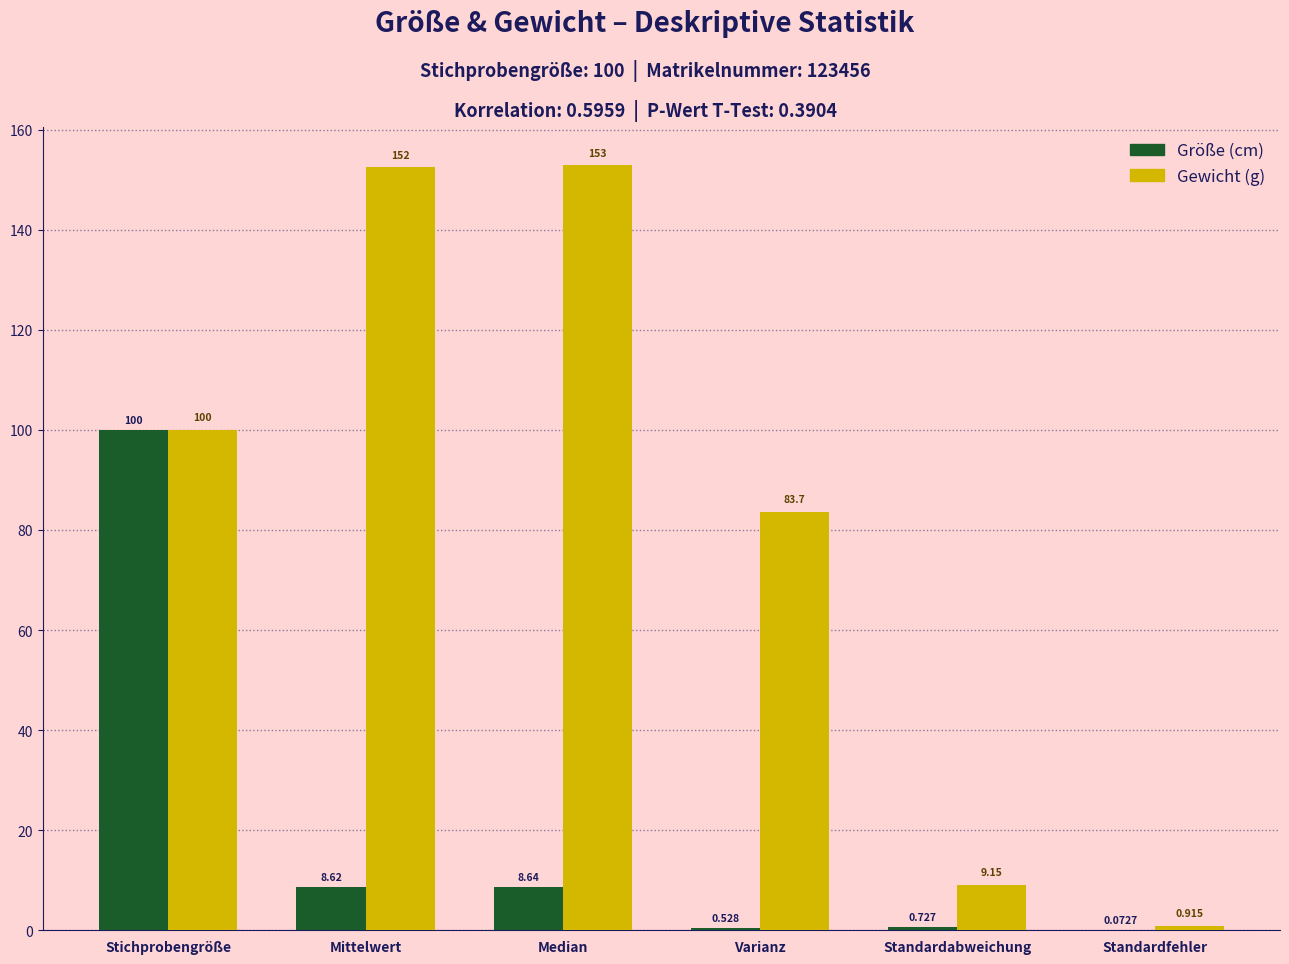

Are the bars horizontal?

No